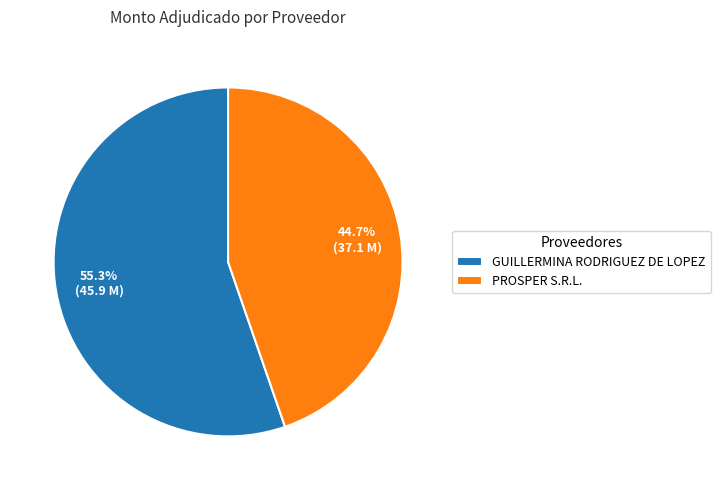

What is the ratio of the value at PROSPER S.R.L. to the value at GUILLERMINA RODRIGUEZ DE LOPEZ?

0.8